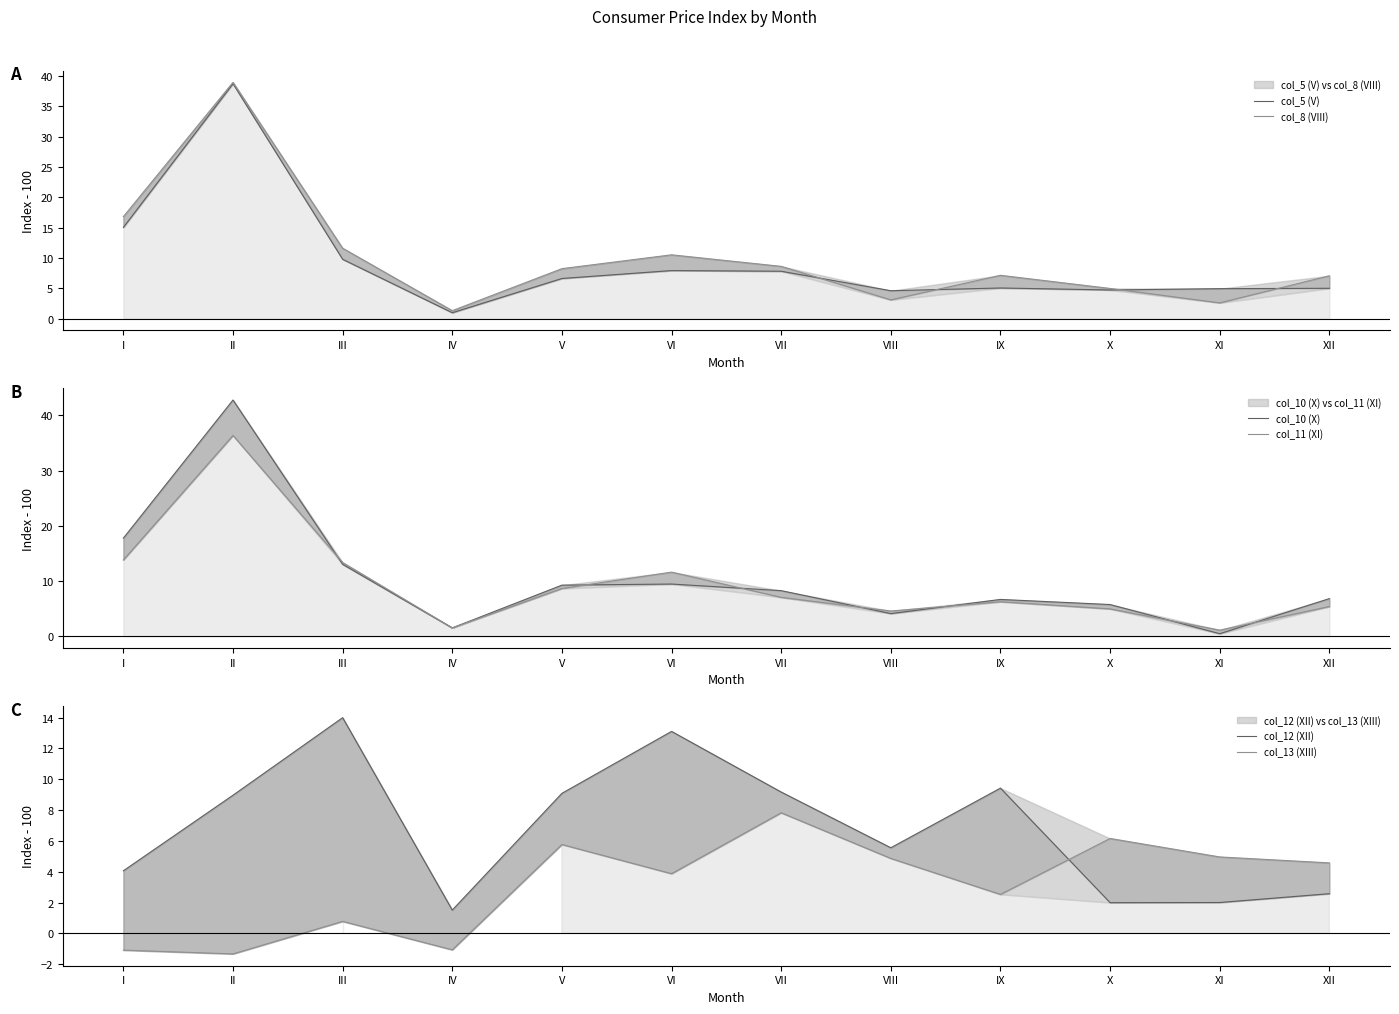

Is it true that col_5 (V) equals 1.5 at IV?

False